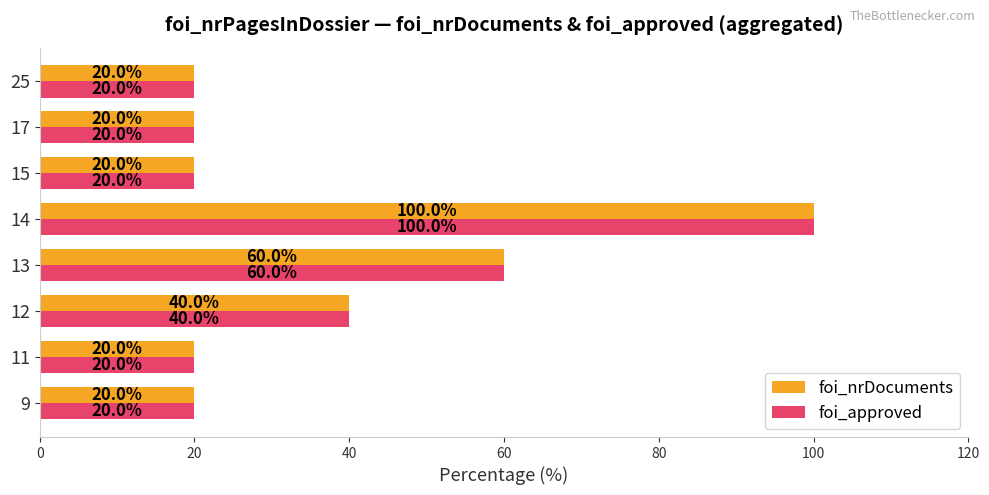

At how many categories does at least one series exceed 38?

3